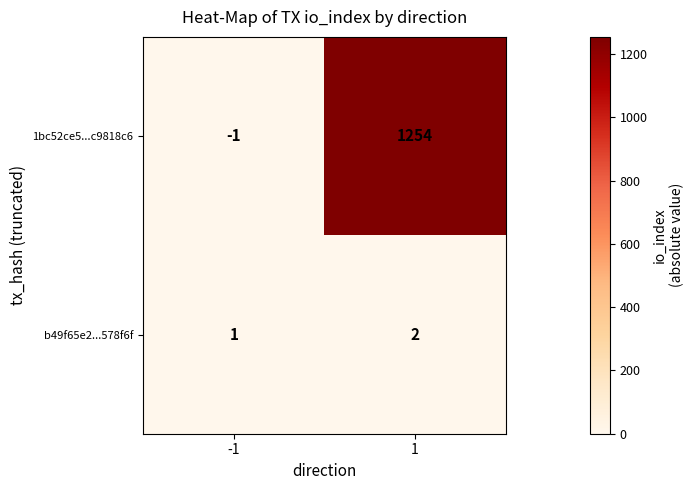

What is the difference between the 1bc52ce5...c9818c6 values at 1 and -1?

1255